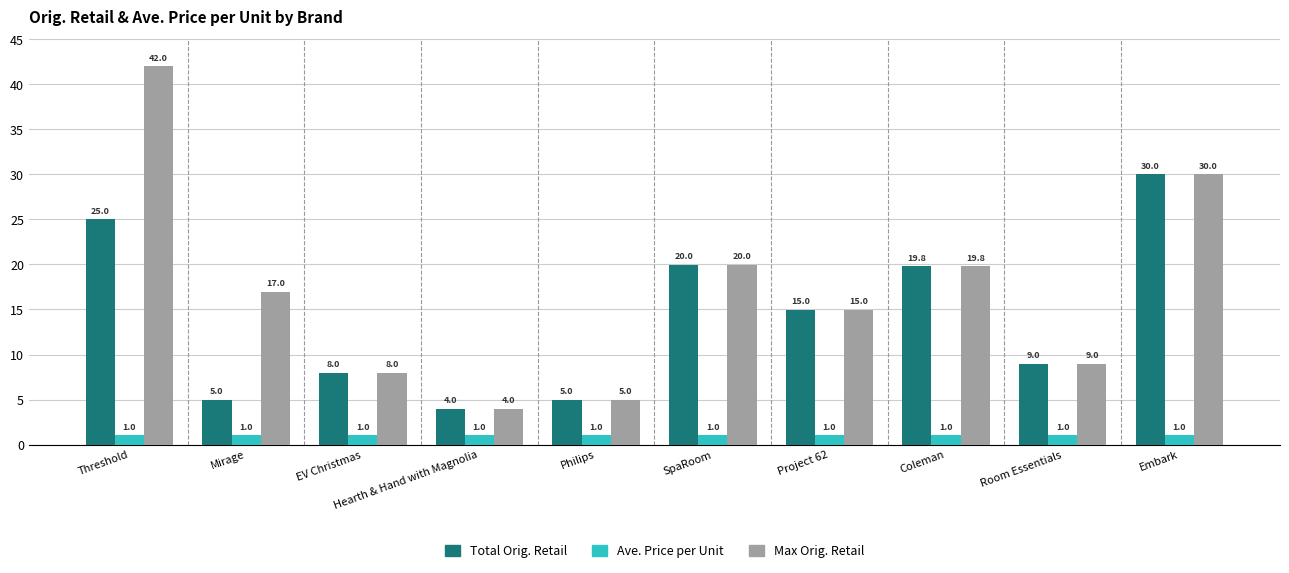

What is the difference between the maximum and minimum values in the Total Orig. Retail series?

26.0